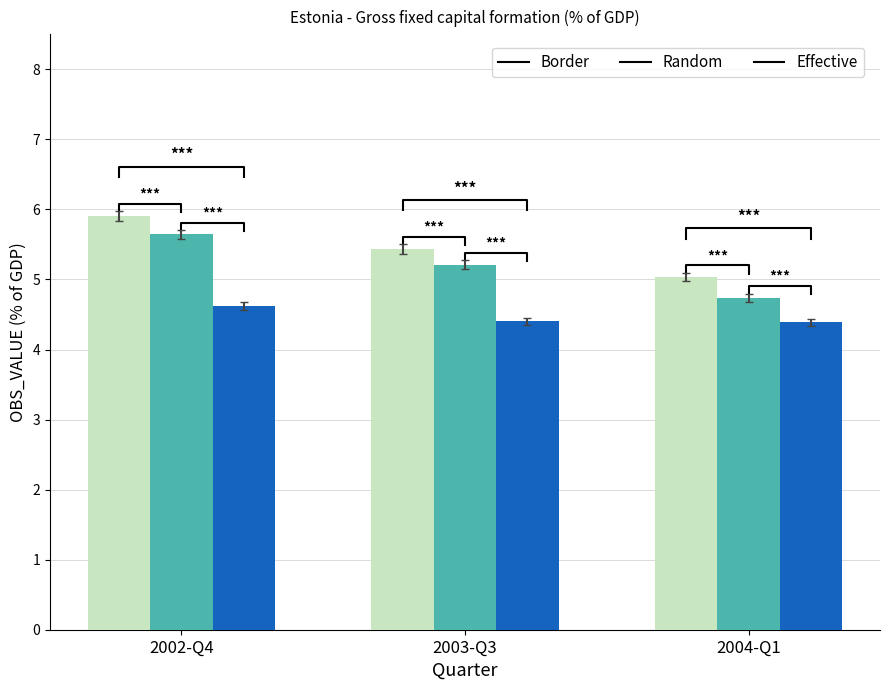

Reading left to right, list all the values displayed in this chart.

Border: 2002-Q4=5.9	2003-Q3=5.4	2004-Q1=5.0
Random: 2002-Q4=5.6	2003-Q3=5.2	2004-Q1=4.7
Effective: 2002-Q4=4.6	2003-Q3=4.4	2004-Q1=4.4